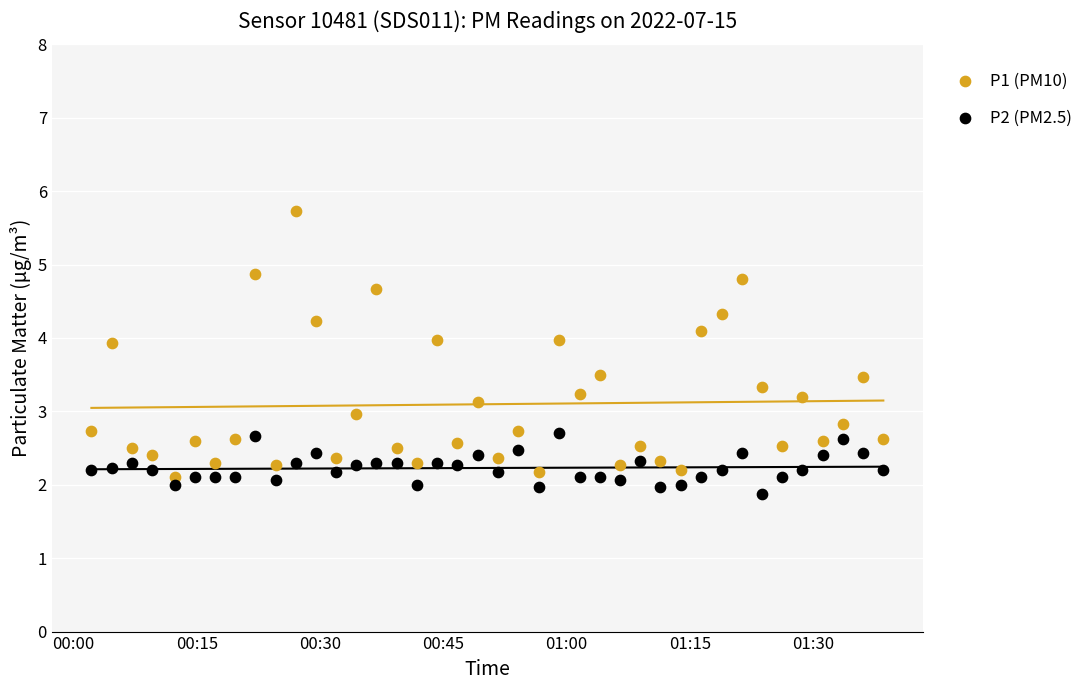

Which series has the largest Y range (max minus min)?

P1 (PM10)